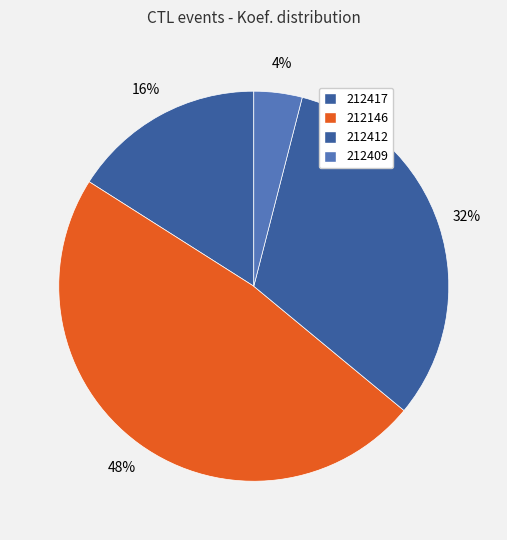

Which category has the biggest portion of the pie?

212146